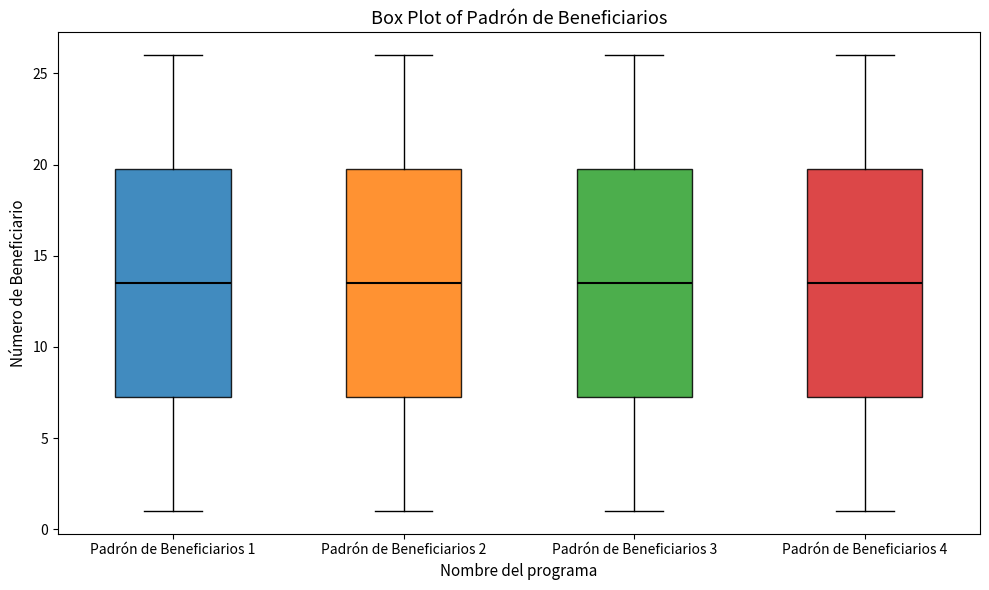

Where is the lower edge of the box for Padrón de Beneficiarios 2 on the y-axis? The values are not printed on the chart, so give them approximately, as read against the axis.

7.5